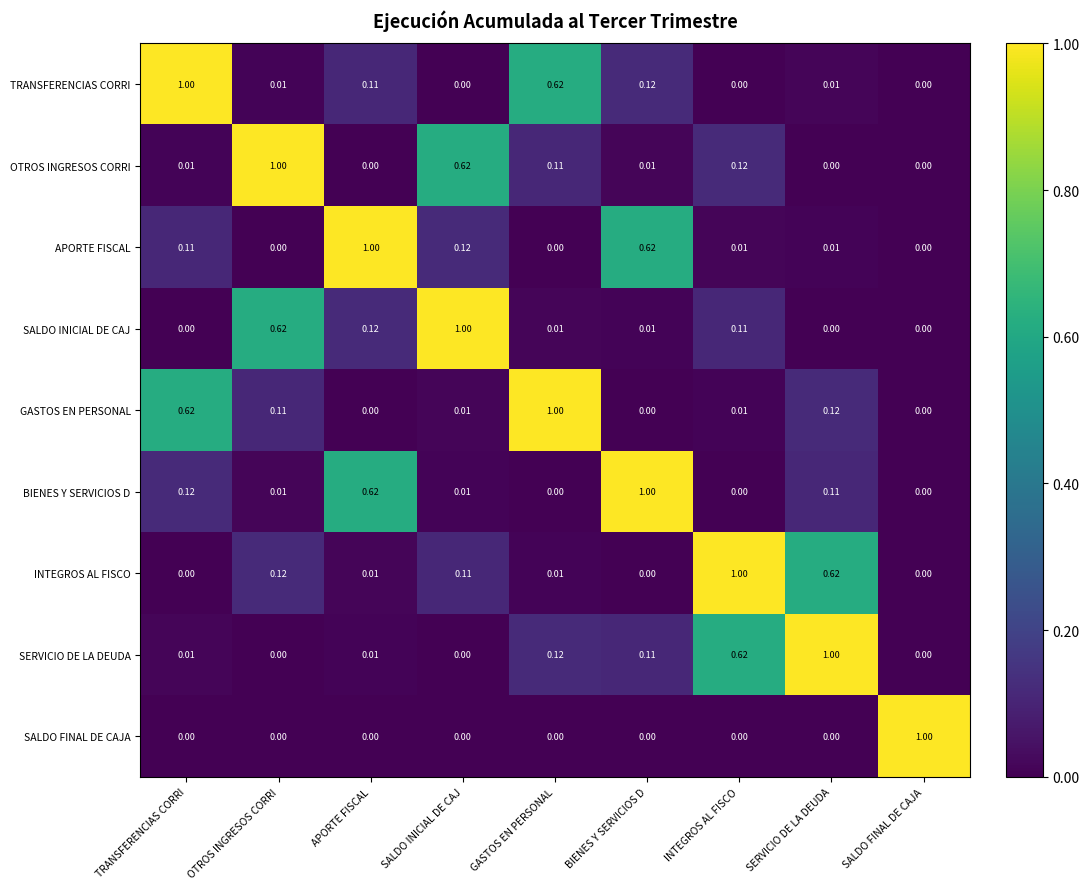

At which label does GASTOS EN PERSONAL reach its peak?

GASTOS EN PERSONAL